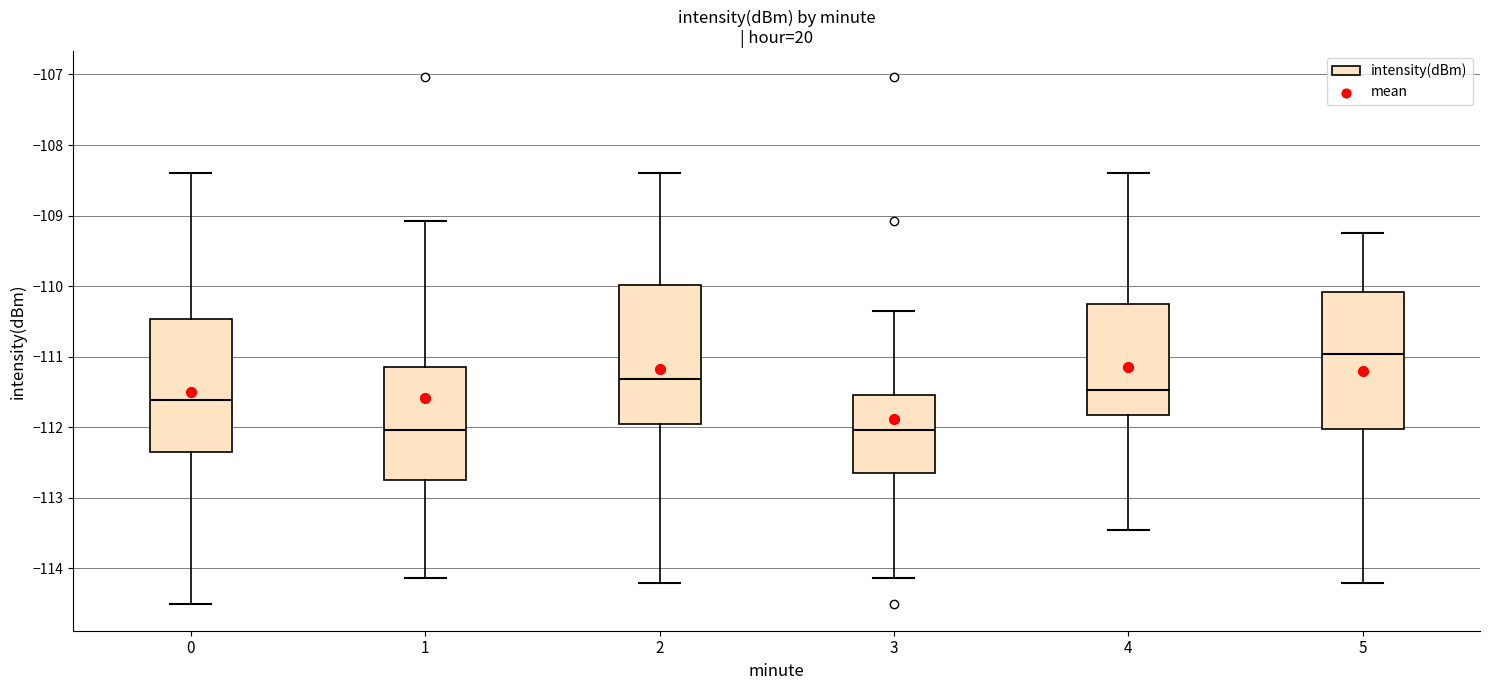

Which box has the highest median line?

5